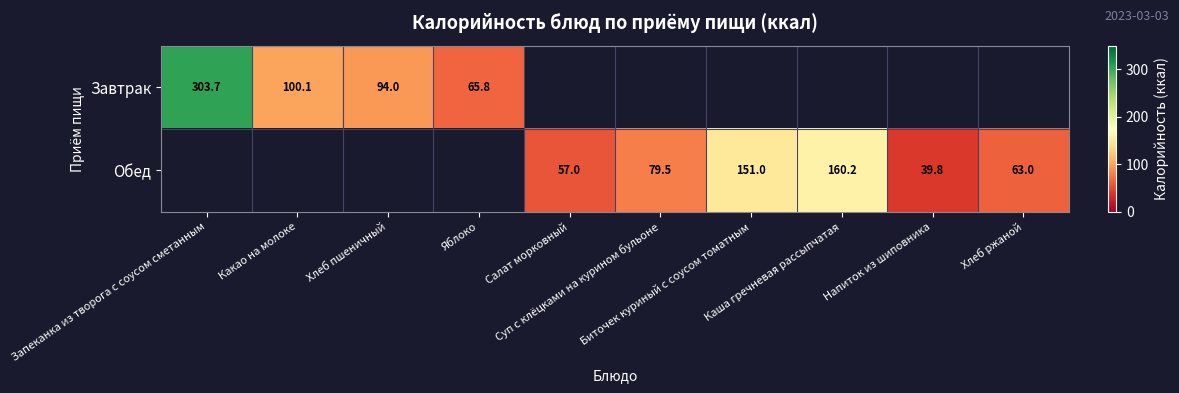

Which label corresponds to the smallest value in the chart?

Напиток из шиповника